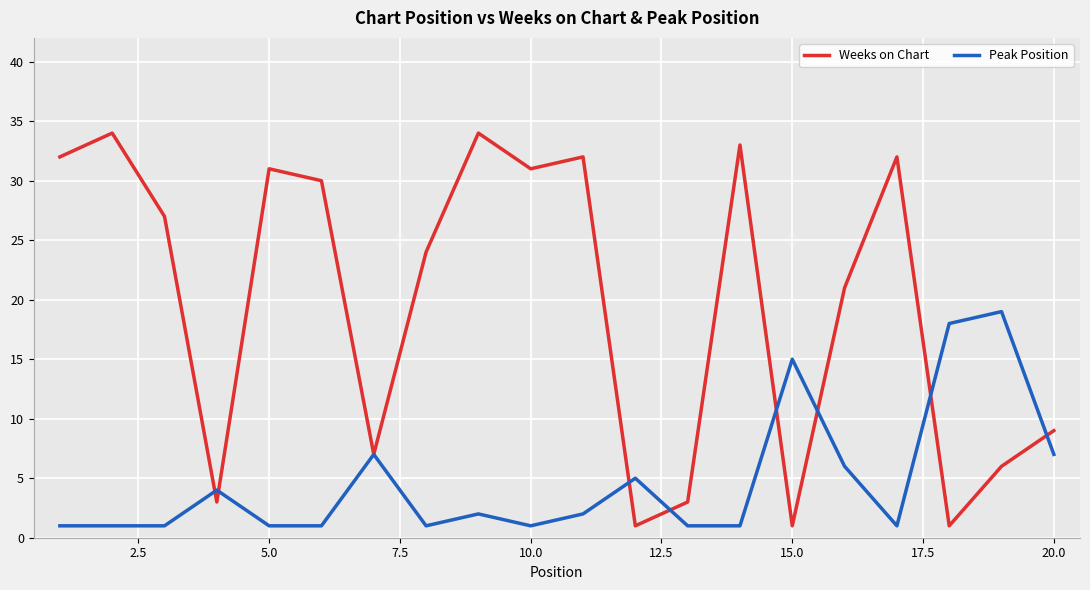

Which series has the largest total across all categories?

Weeks on Chart